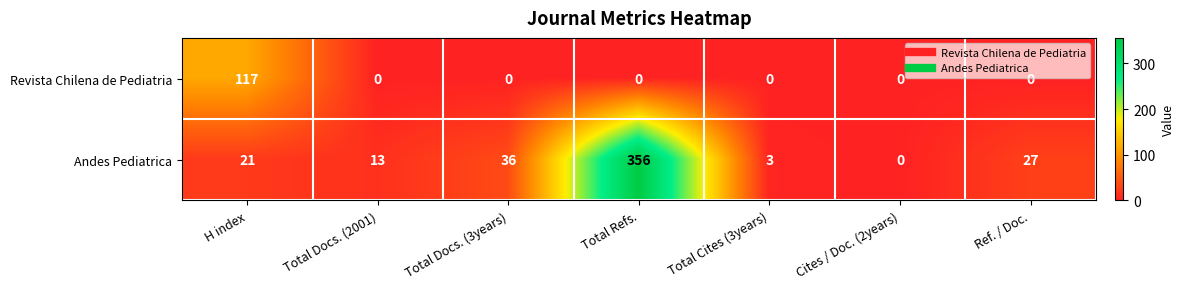

Which series has the largest total across all categories?

Andes Pediatrica